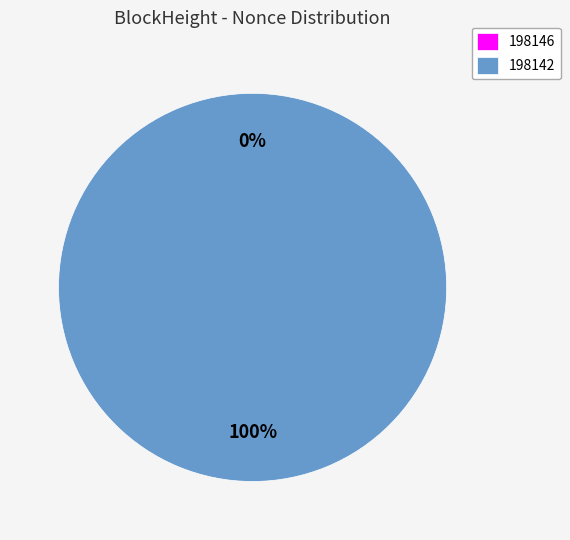

To the nearest percent, what is the average slice percentage?

50%